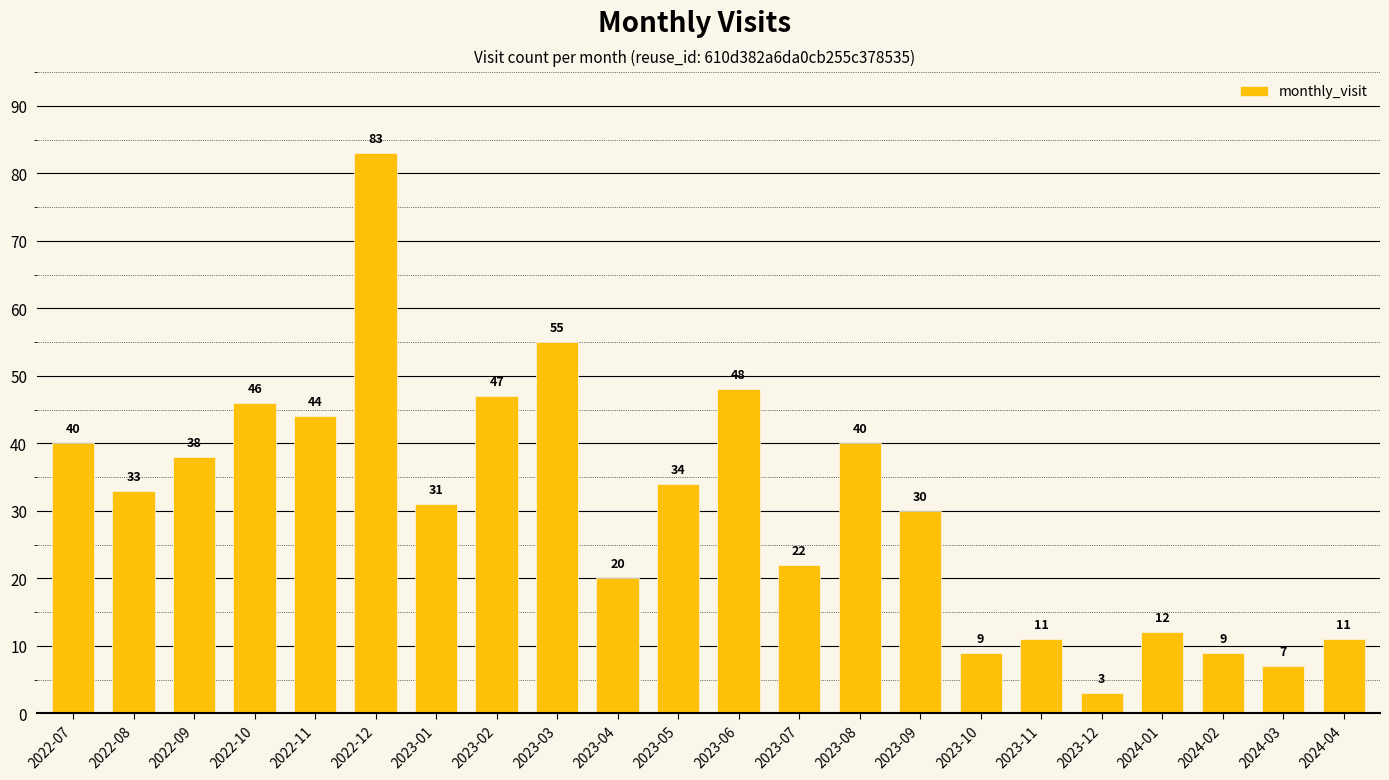

How many bars are there in total?

22